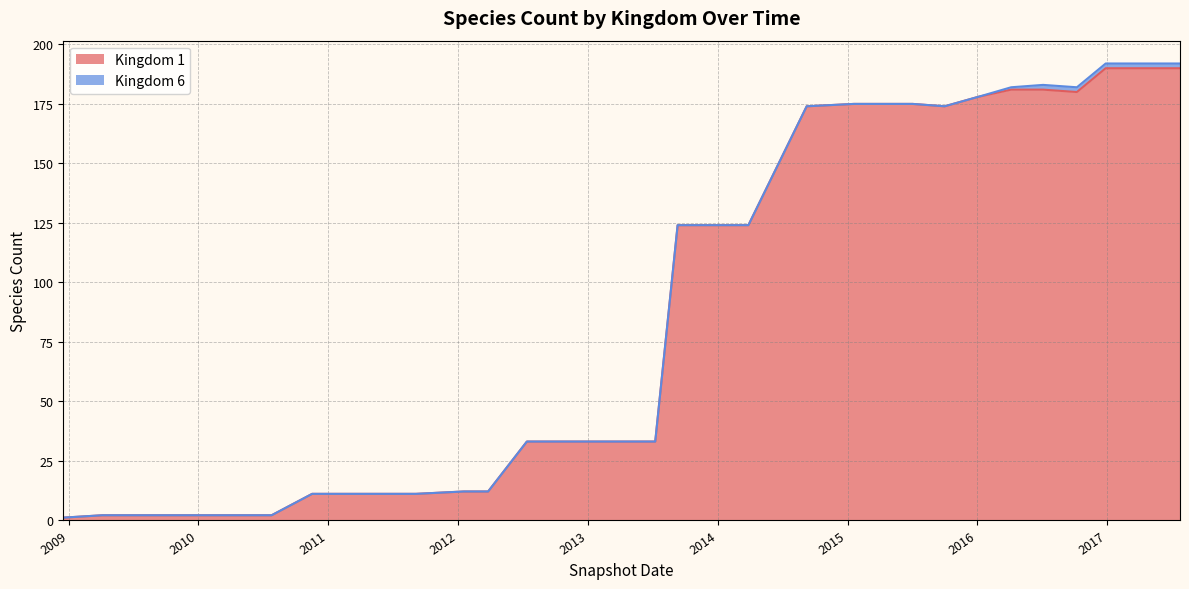

What is the difference between the maximum and minimum values?

189